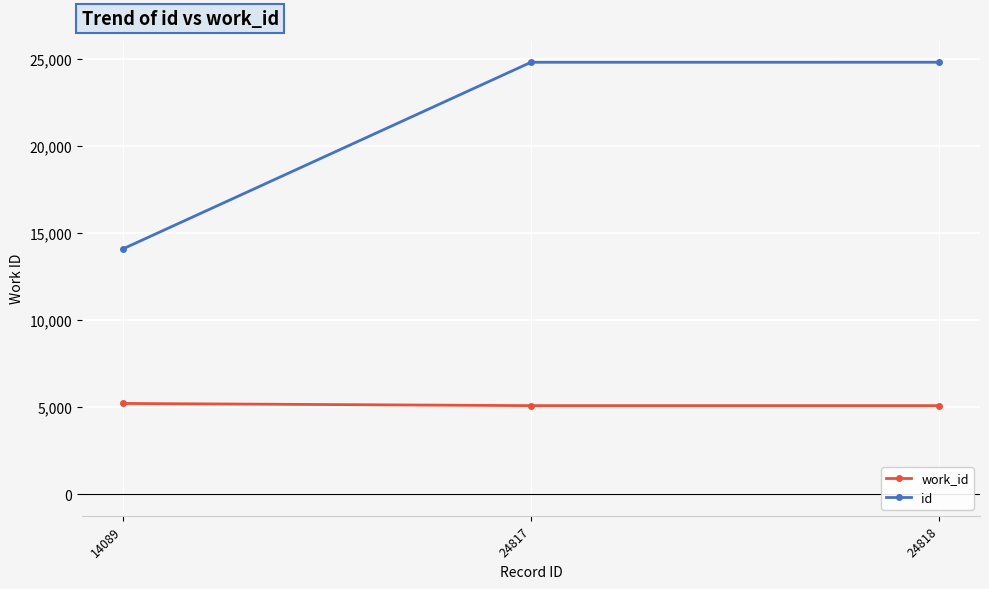

Which series has the largest total across all categories?

id